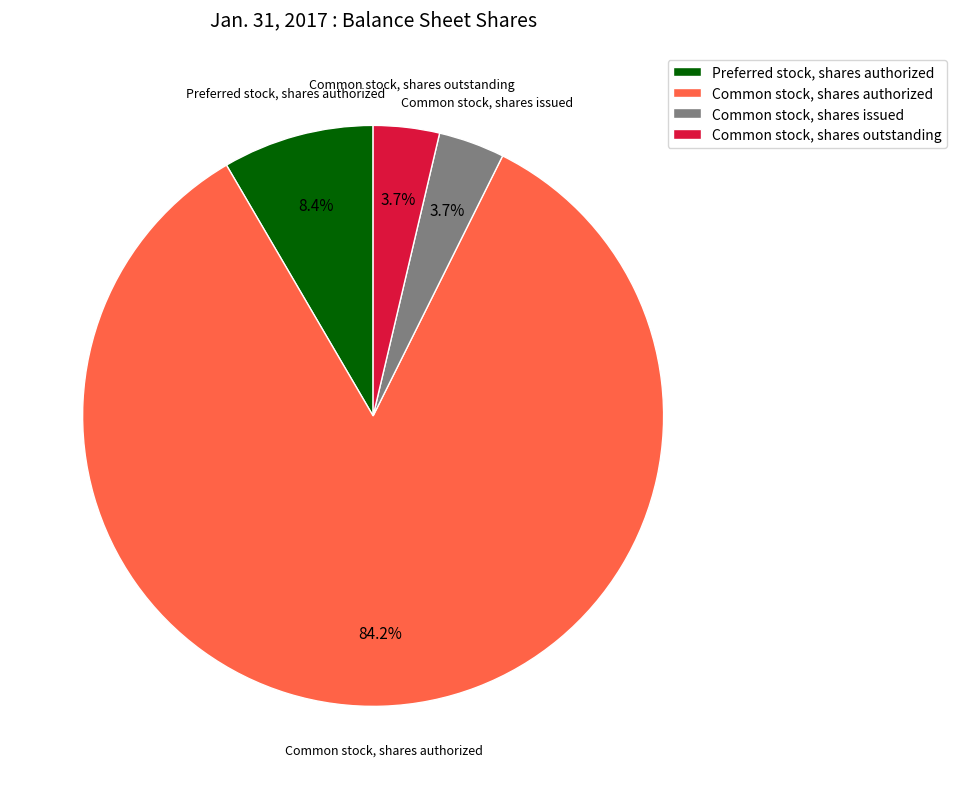

How many slices are in this pie chart?

4